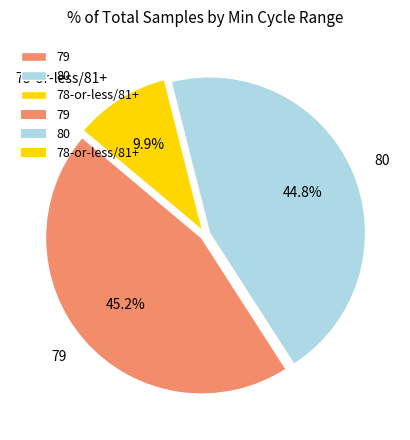

Which slice is the smallest?

78-or-less/81+